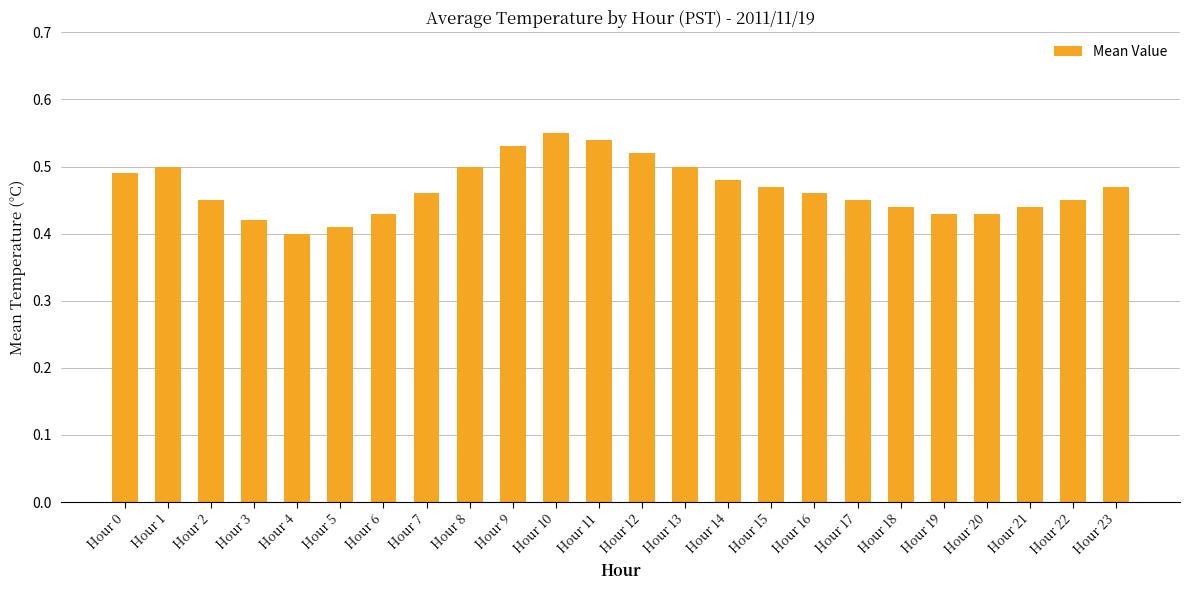

At which category does the chart reach its peak across all series?

Hour 10